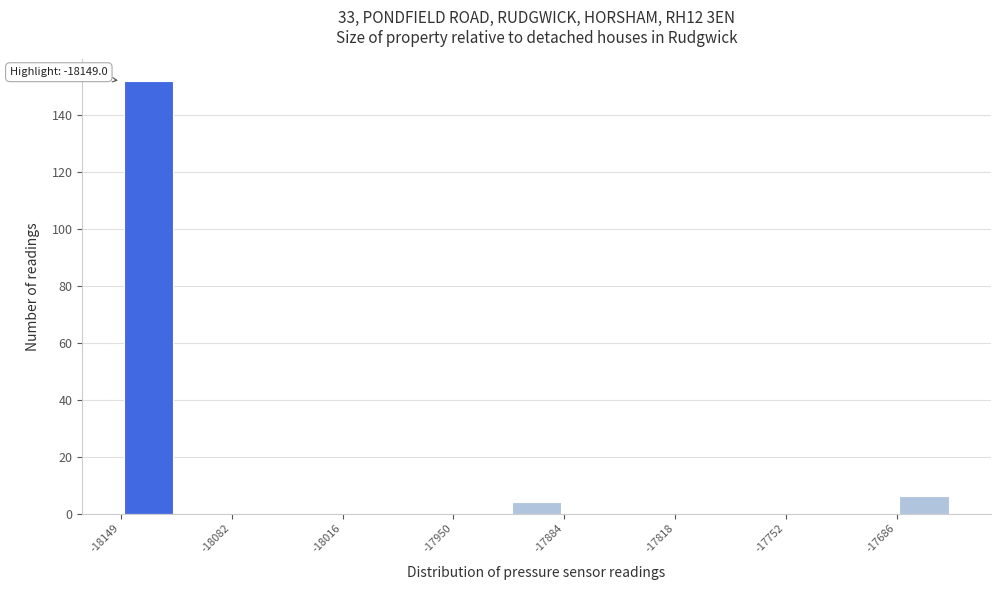

Read against the x-axis, roughly where is the centre of the tallest bar?

-18130